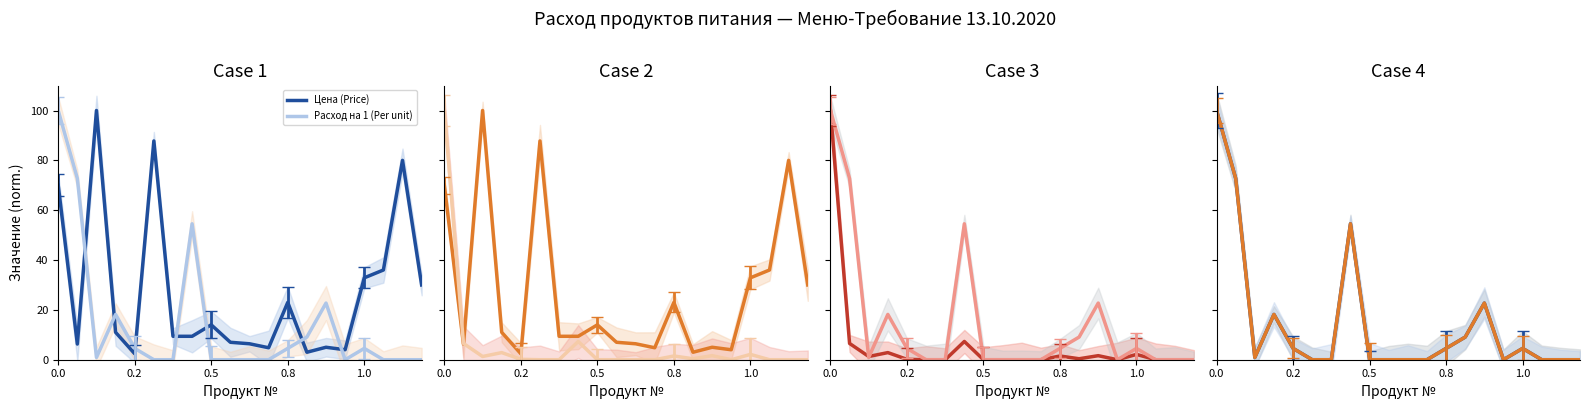

What is the difference between the Цена (Price) values at 19 and 18?

50.0